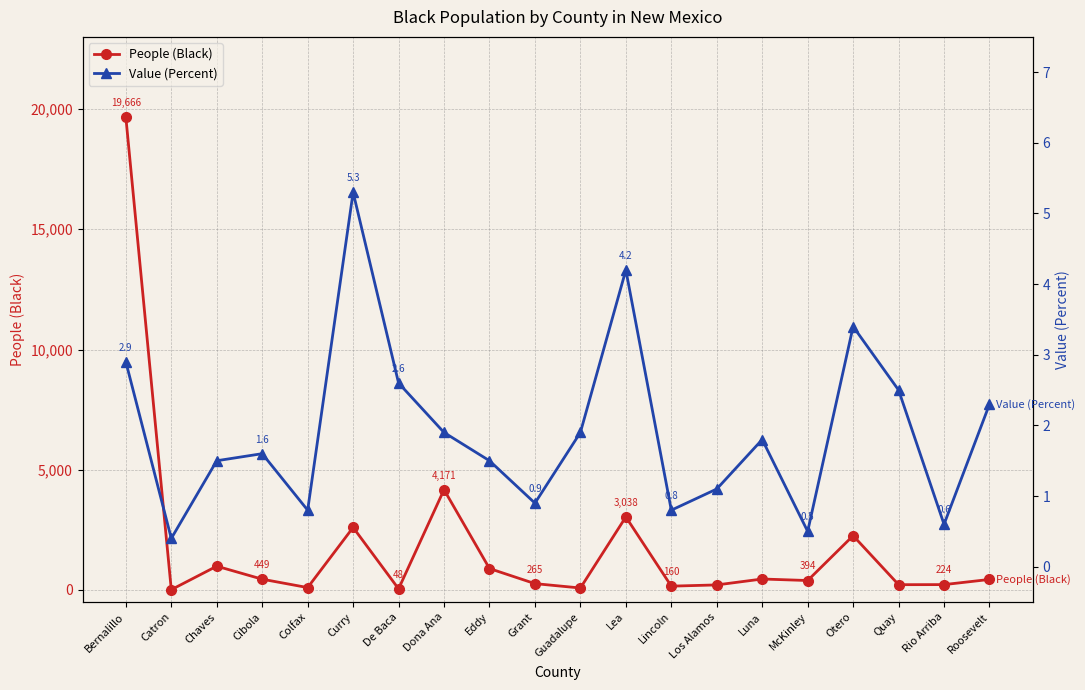

At how many categories does at least one series exceed 13925?

1